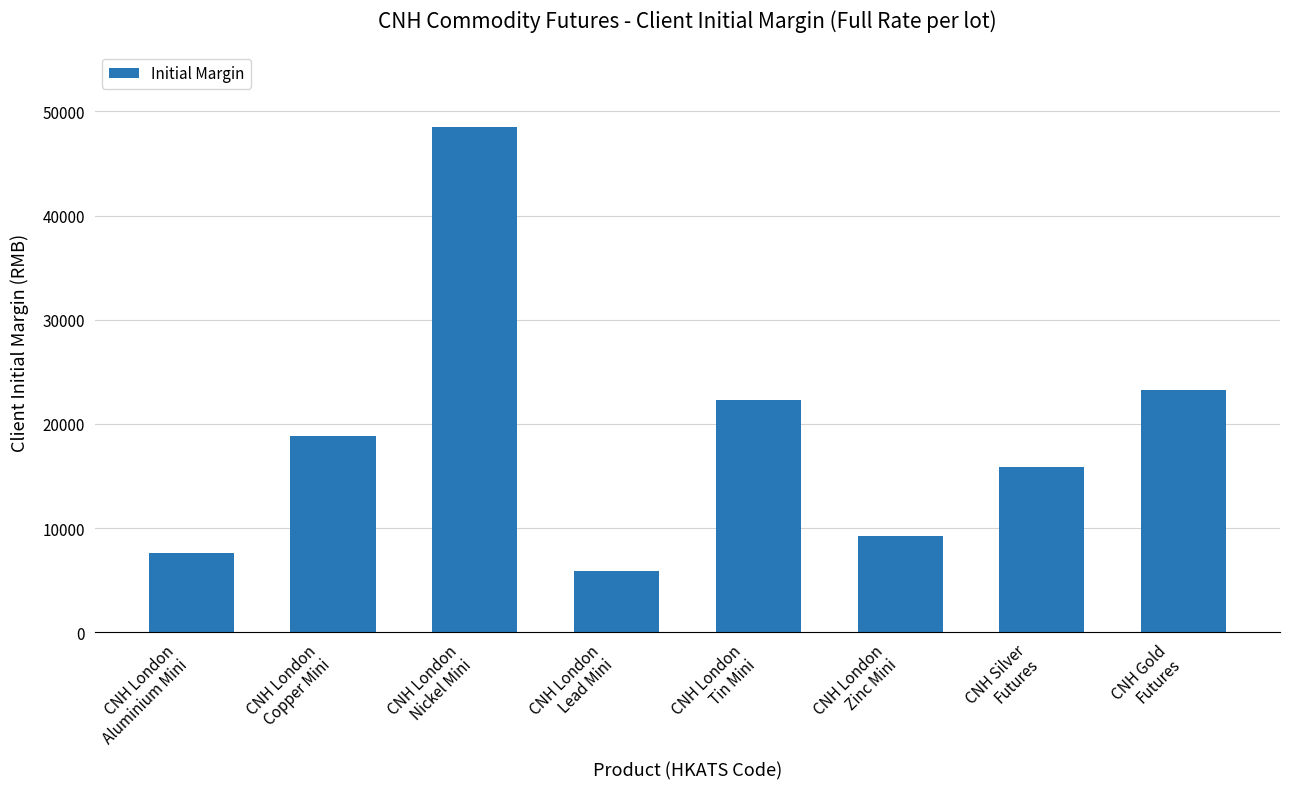

What is the smallest value displayed?

5931